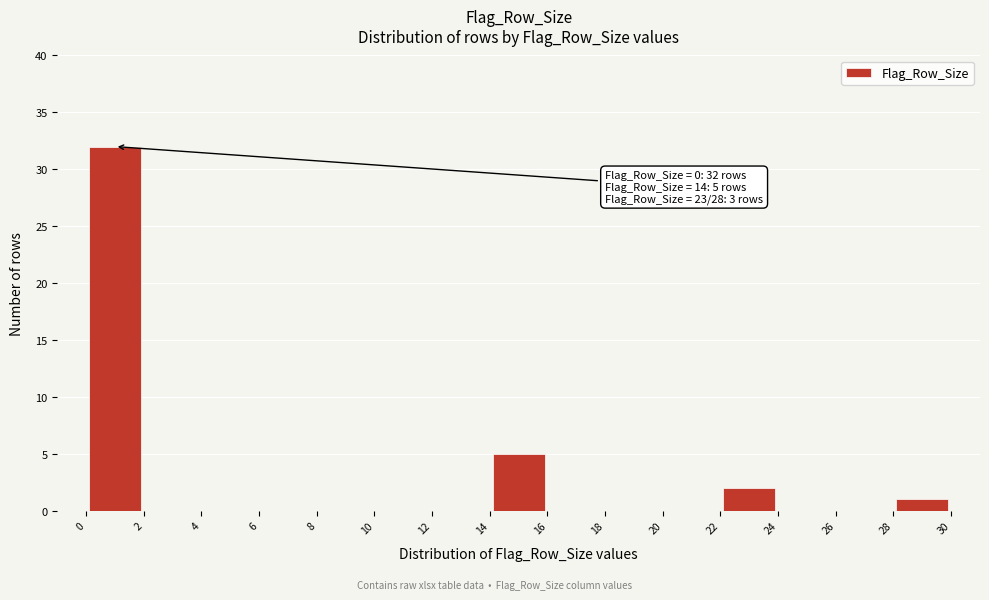

Which range on the x-axis has the tallest bar?

0 to 2